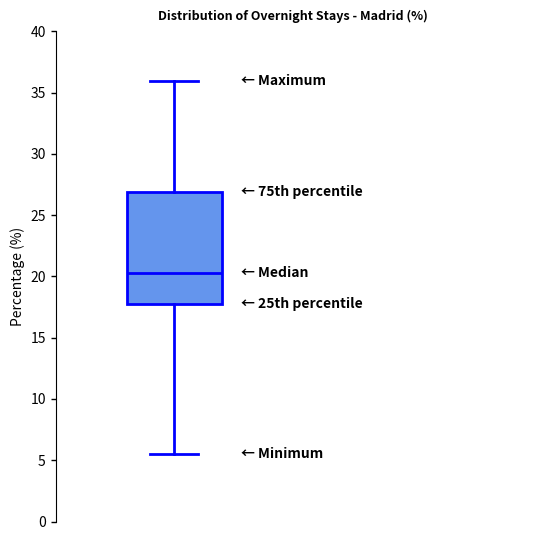

Where does the upper whisker of the box end on the y-axis? The values are not printed on the chart, so give them approximately, as read against the axis.

36.0